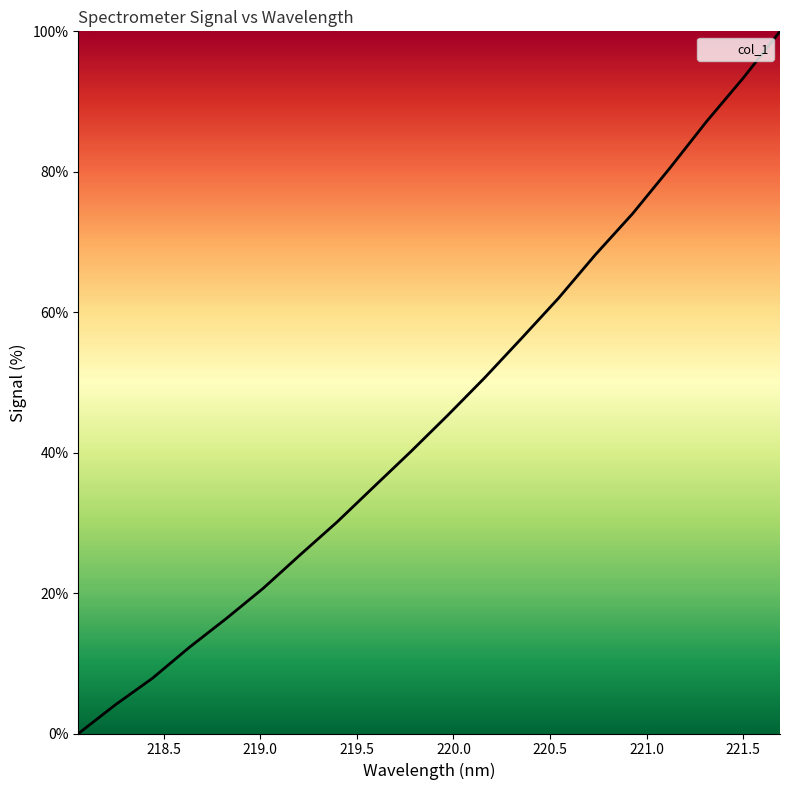

What is the greatest value displayed?

100.0